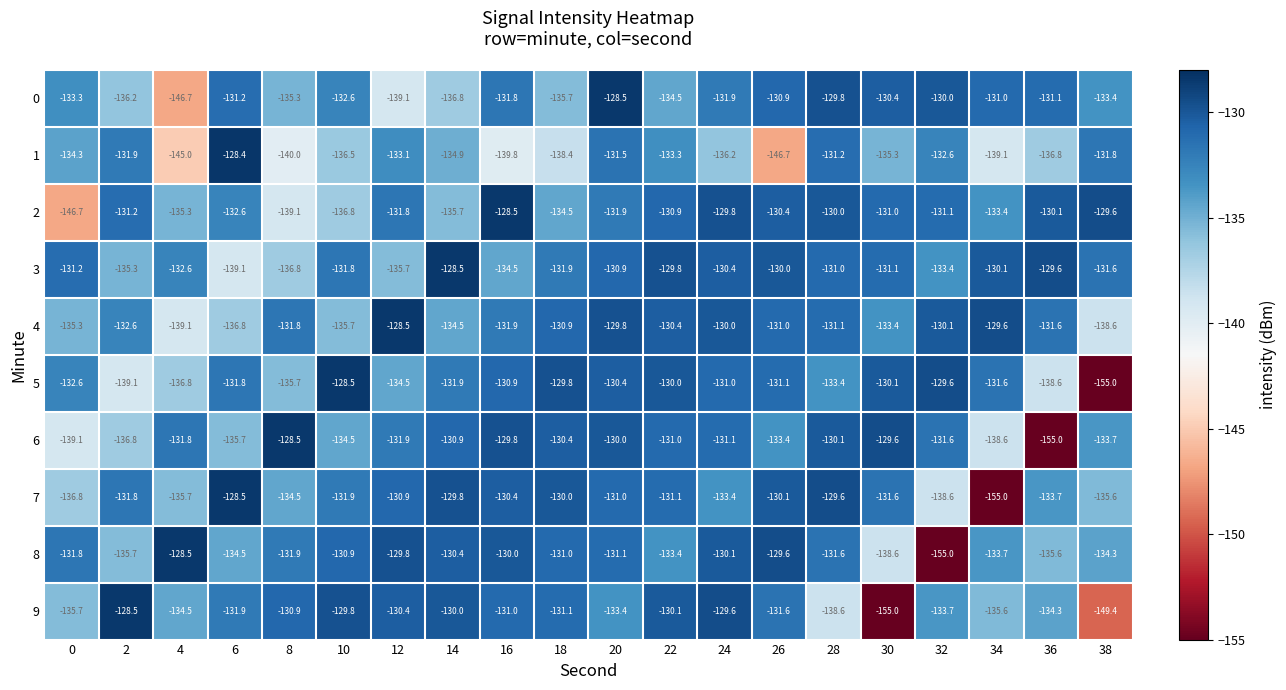

Which series changed the most between 18 and 32?

8